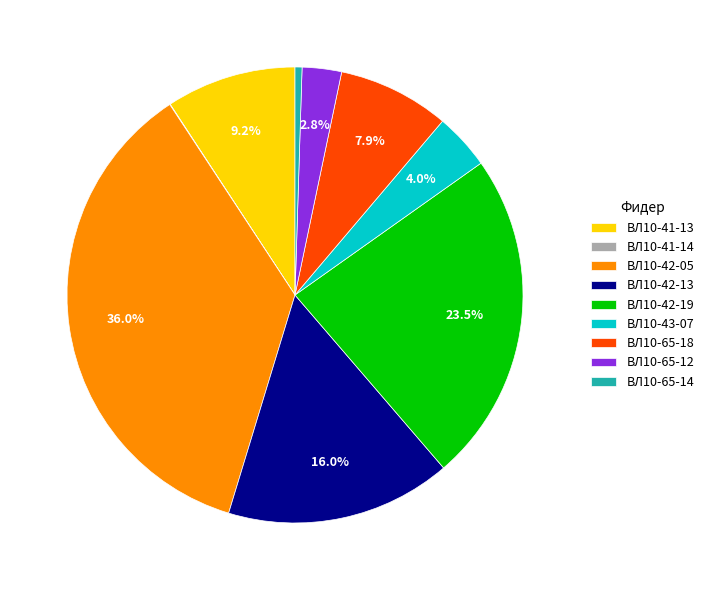

Which category has the biggest portion of the pie?

ВЛ10-42-05